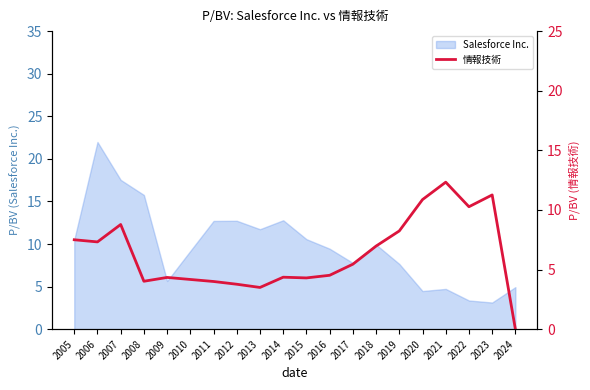

Does the chart have visible grid lines?

No